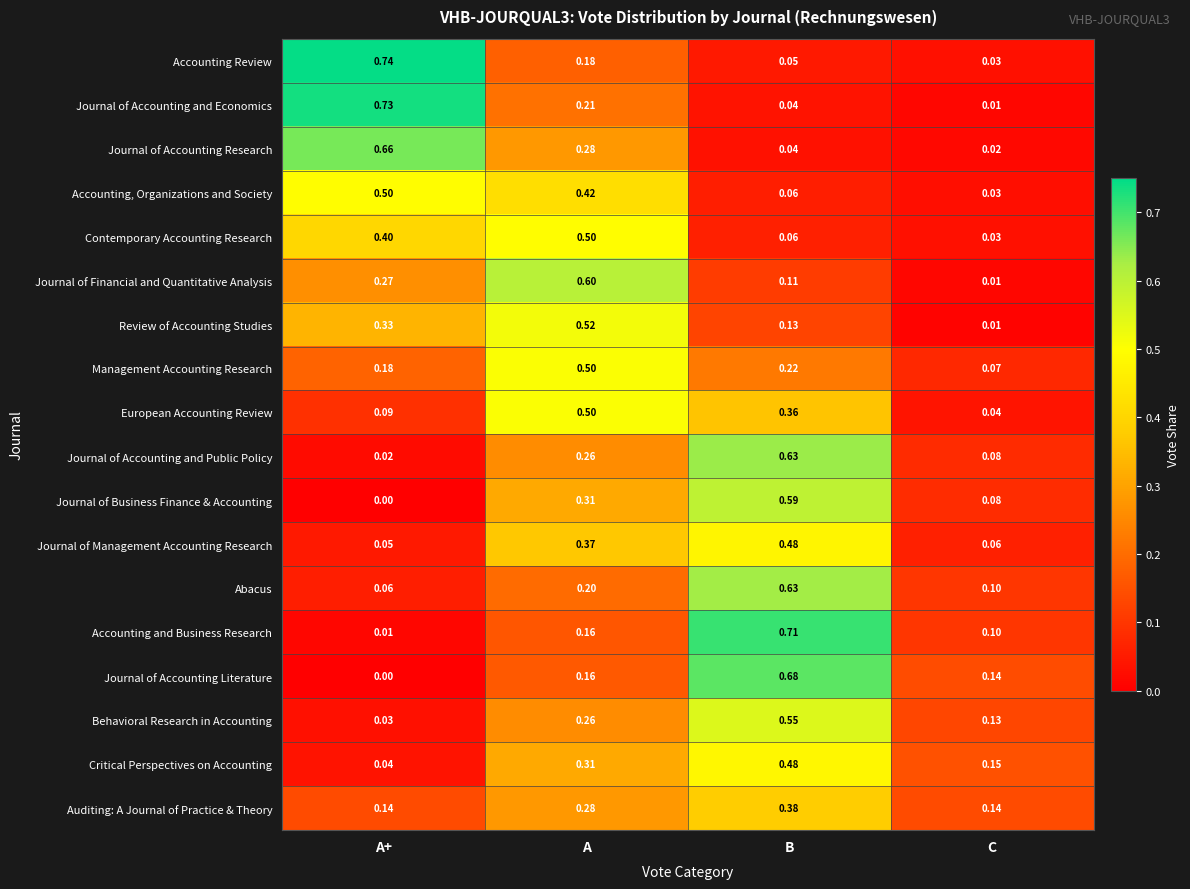

At which category does the chart reach its minimum across all series?

A+